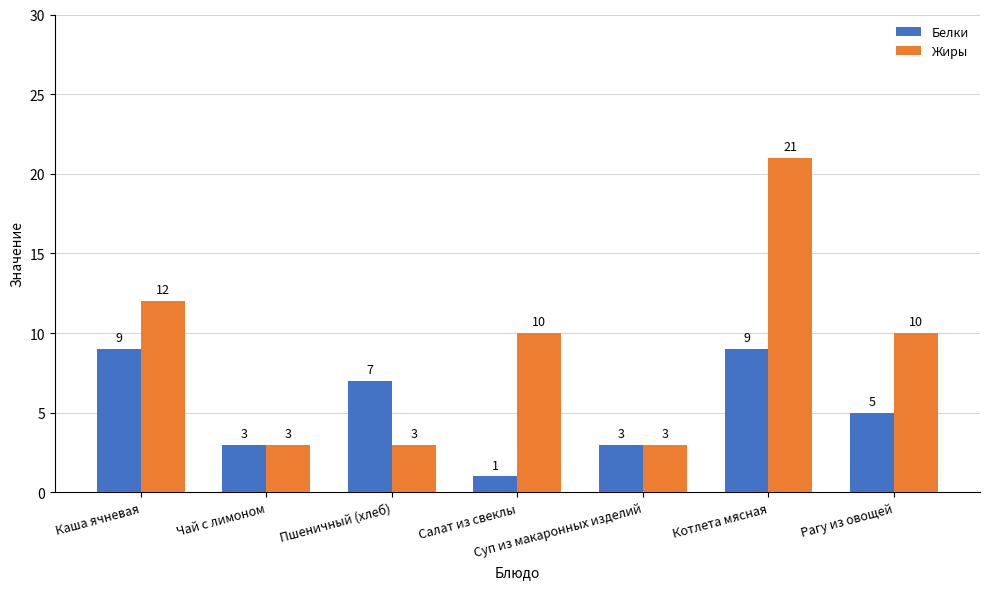

What is the label of the 7th bar from the right?

Каша ячневая